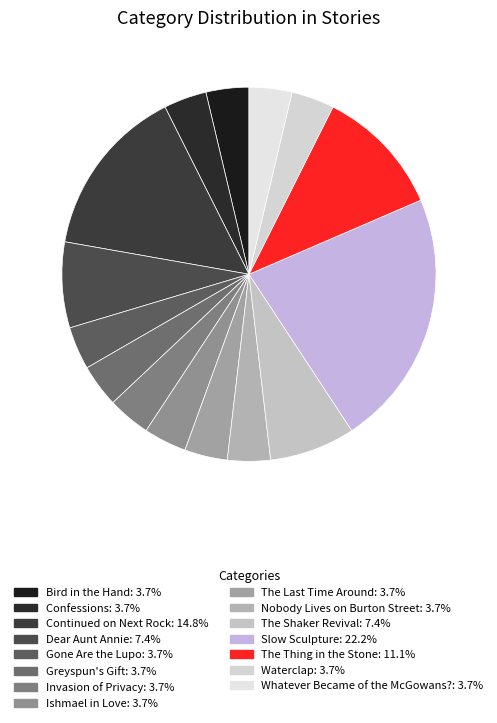

What is the largest slice in the pie chart?

Slow Sculpture